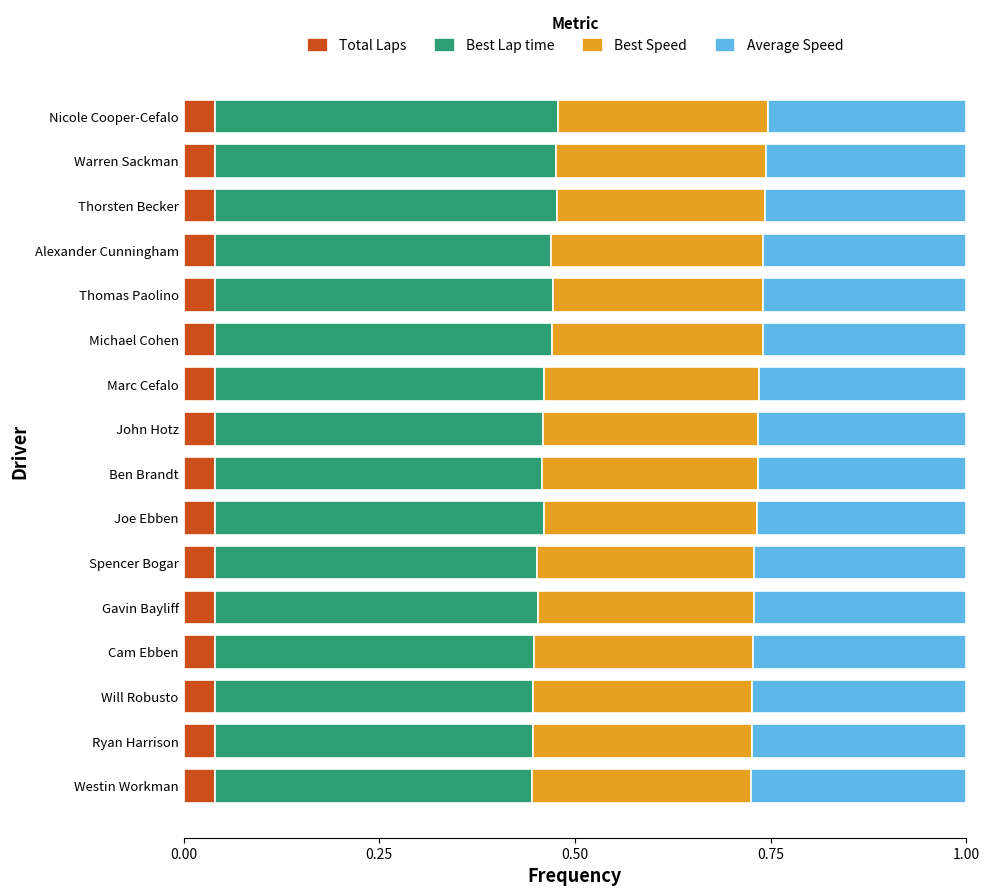

The Total Laps series shows 0.1 at Ben Brandt. True or false?

False